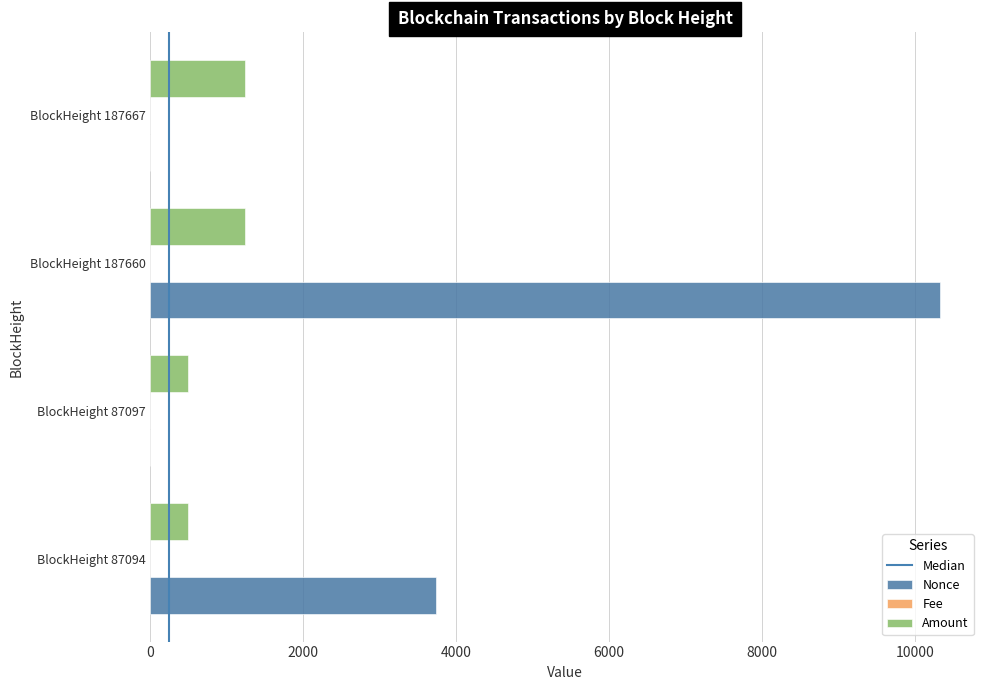

Which label corresponds to the largest value in the chart?

BlockHeight 187660